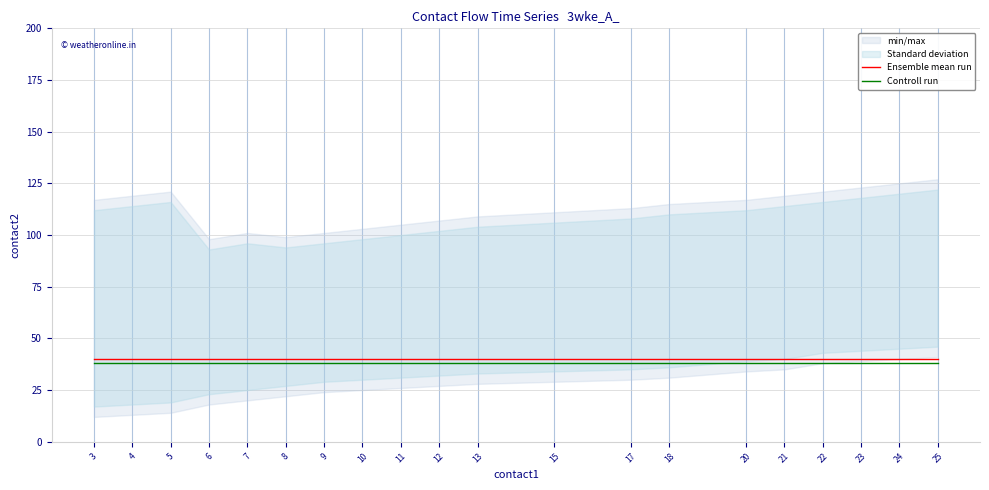

What is the value of the Ensemble mean run point at the 6th from the left?

40